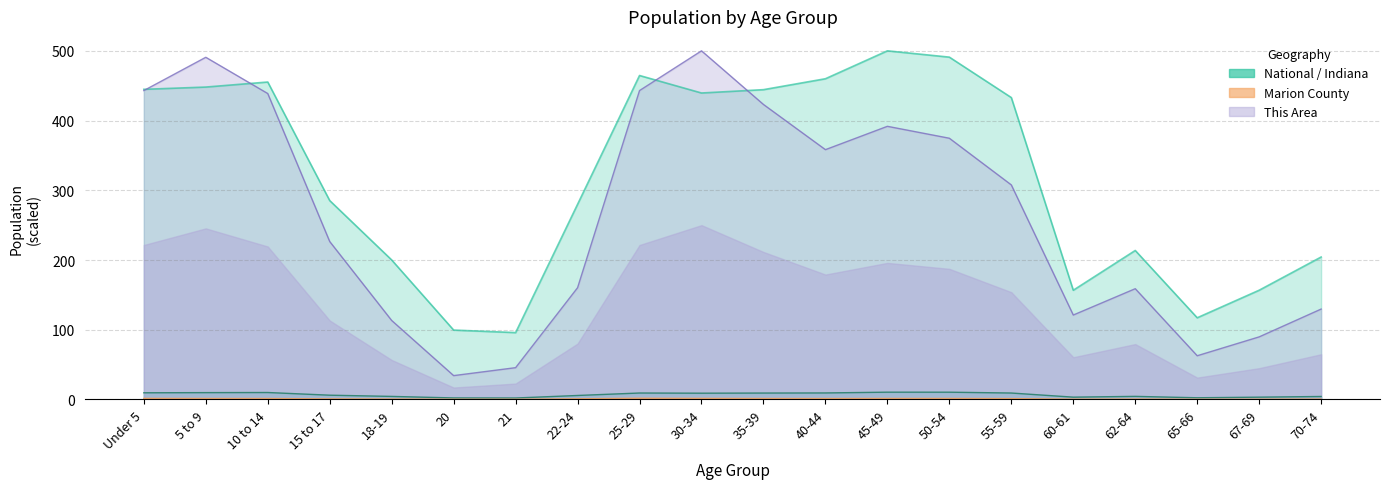

Which has a higher value, 21 or 55-59?

55-59